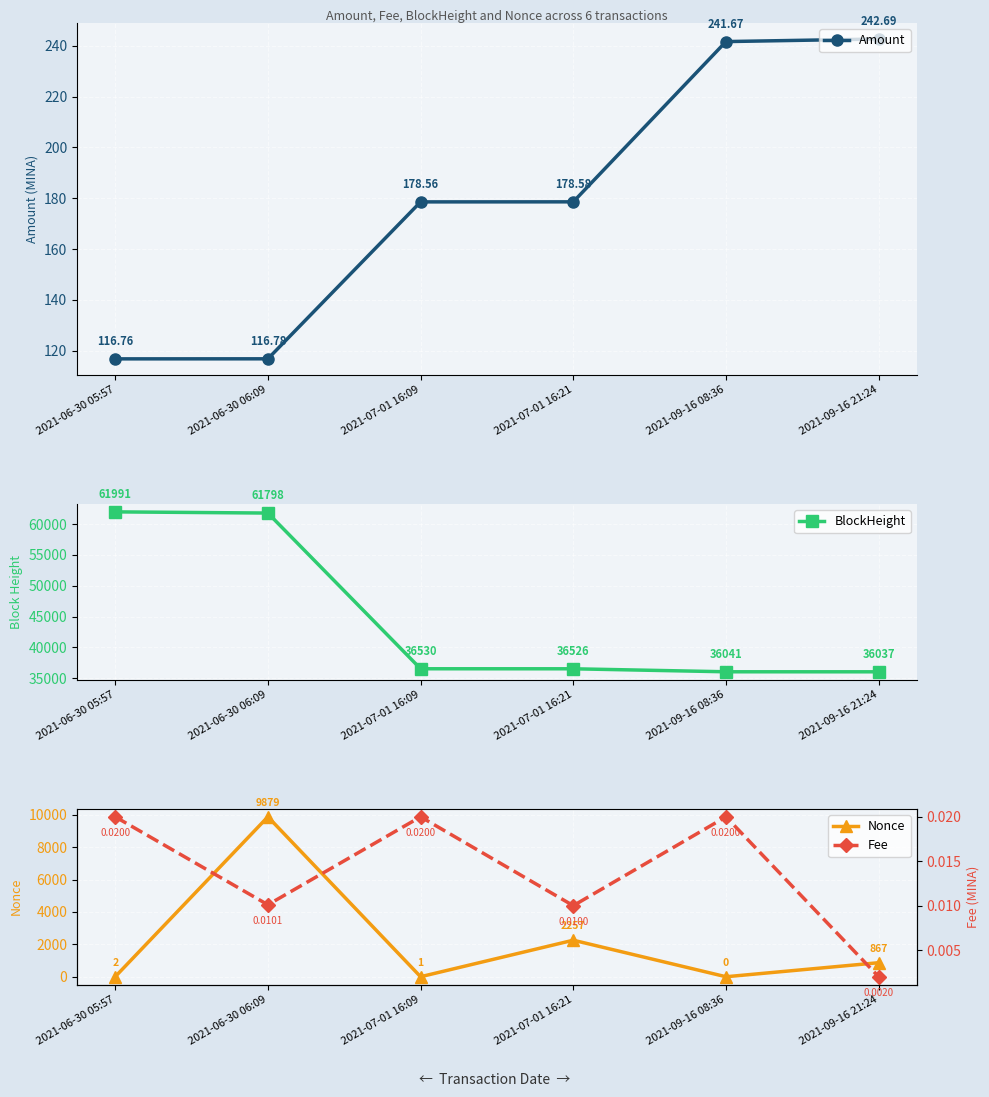

Reading right to left, list all the values displayed in this chart.

Amount: 242.7	241.7	178.6	178.6	116.8	116.8
BlockHeight: 36037.0	36041.0	36526.0	36530.0	61798.0	61991.0
Nonce: 867.0	0.0	2257.0	1.0	9879.0	2.0
Fee: 0.0	0.0	0.0	0.0	0.0	0.0